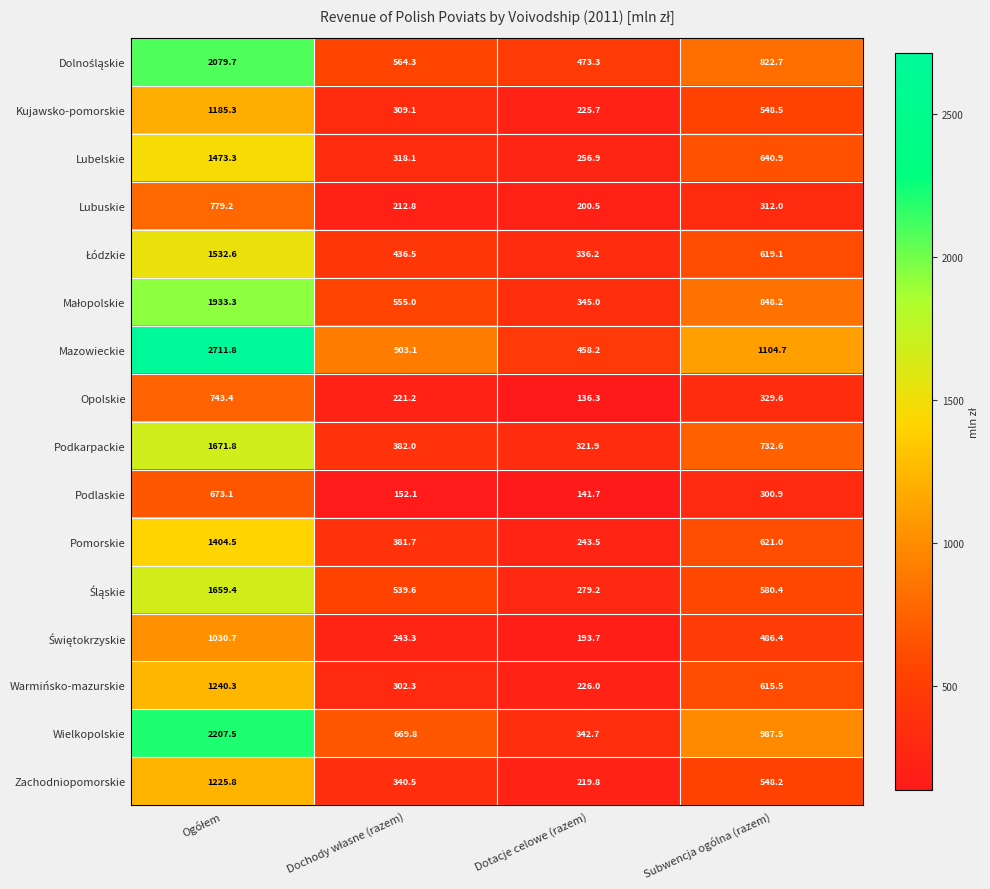

What is the average value of the Pomorskie series?

662.7